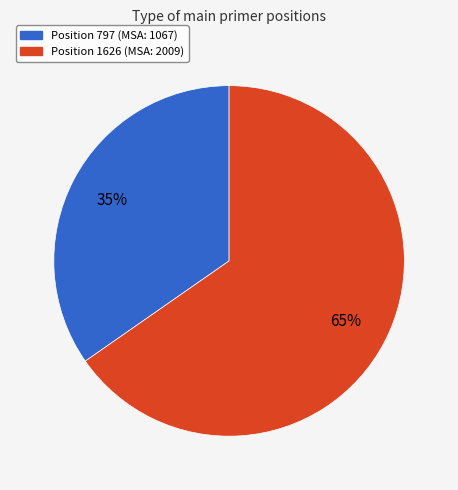

To the nearest percent, what is the average slice percentage?

50%